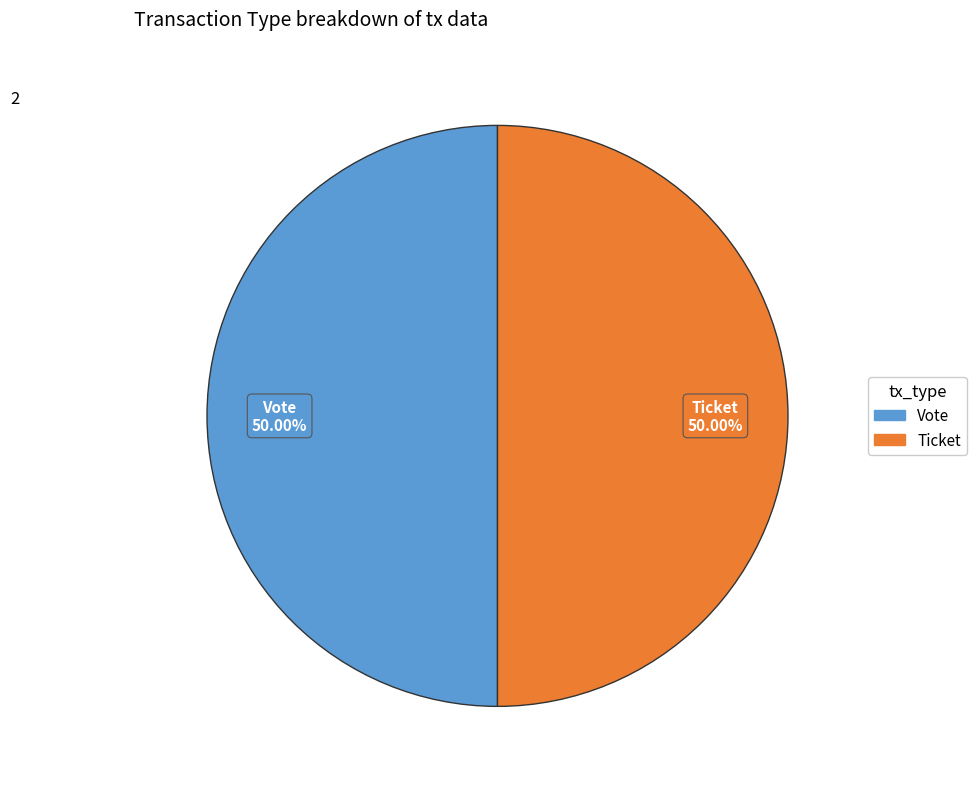

To the nearest percent, what portion does Vote represent?

50%